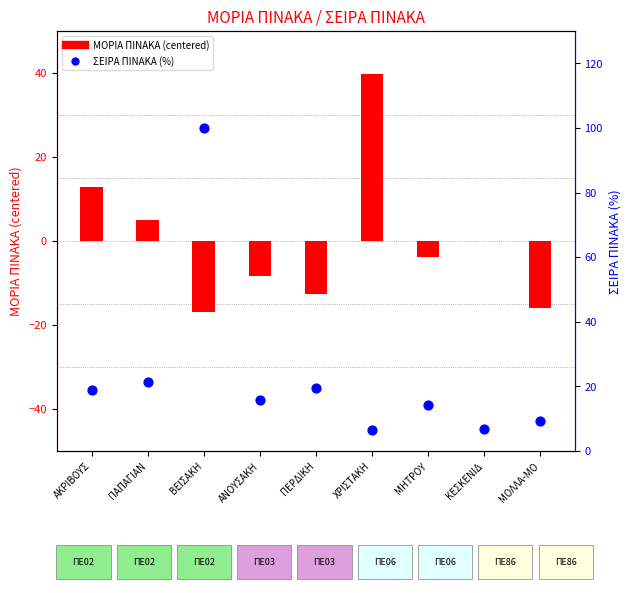

Which series has the largest total across all categories?

ΣΕΙΡΑ ΠΙΝΑΚΑ (%)